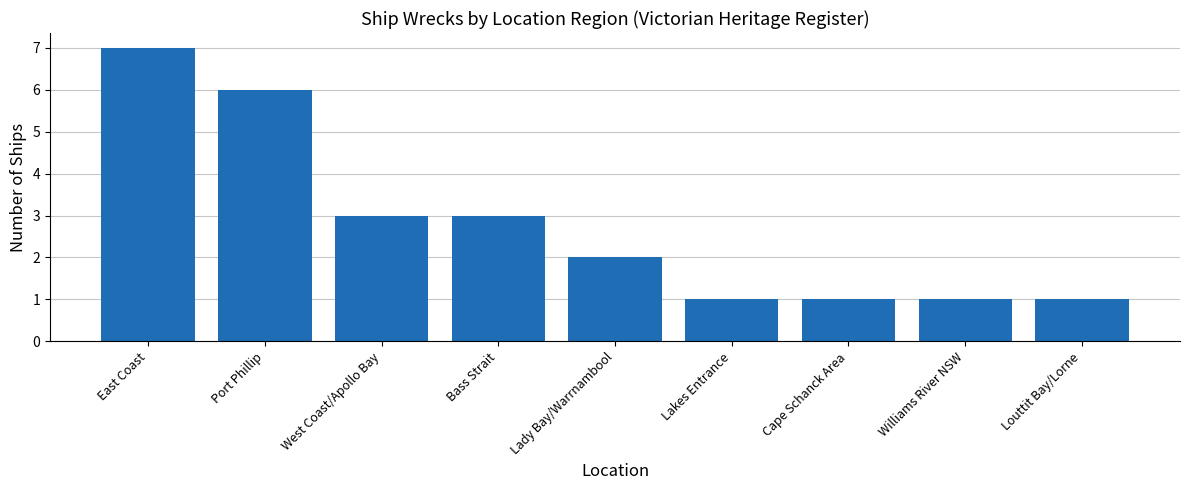

What is the label of the 8th bar from the right?

Port Phillip